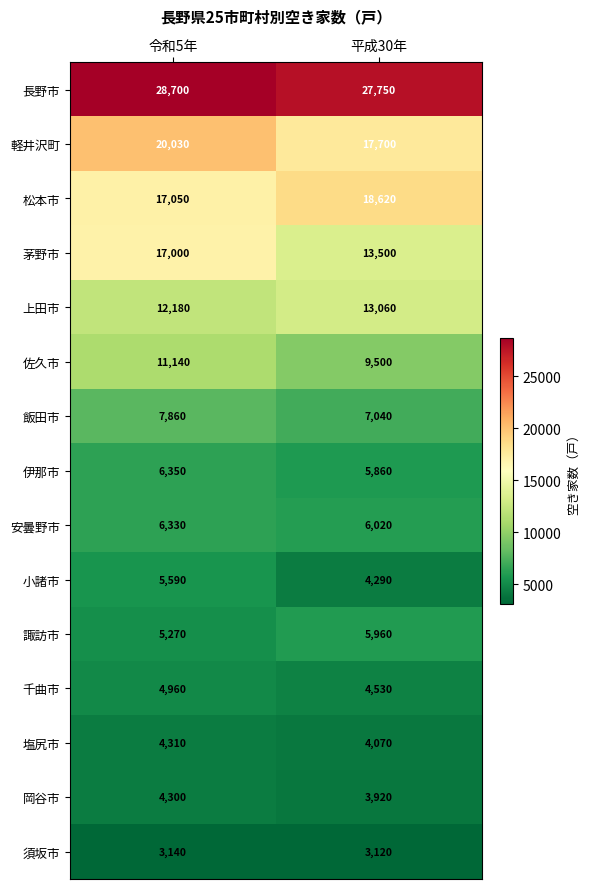

Count the number of data series in this chart.

15